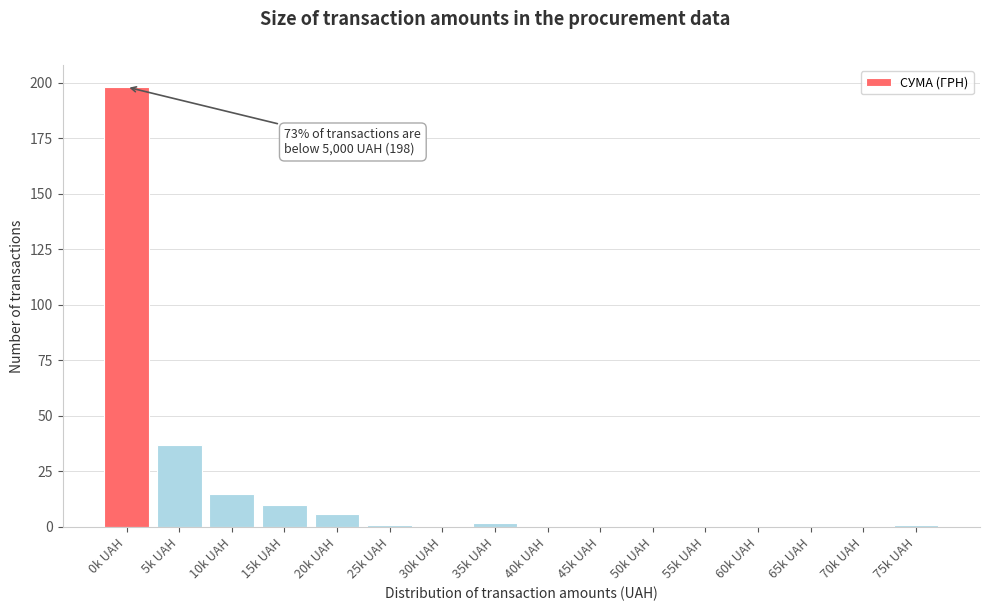

Reading left to right, transcribe all the data shown in this chart.

0k UAH=198	5k UAH=37	10k UAH=15	15k UAH=10	20k UAH=6	25k UAH=1	30k UAH=0	35k UAH=2	40k UAH=0	45k UAH=0	50k UAH=0	55k UAH=0	60k UAH=0	65k UAH=0	70k UAH=0	75k UAH=1